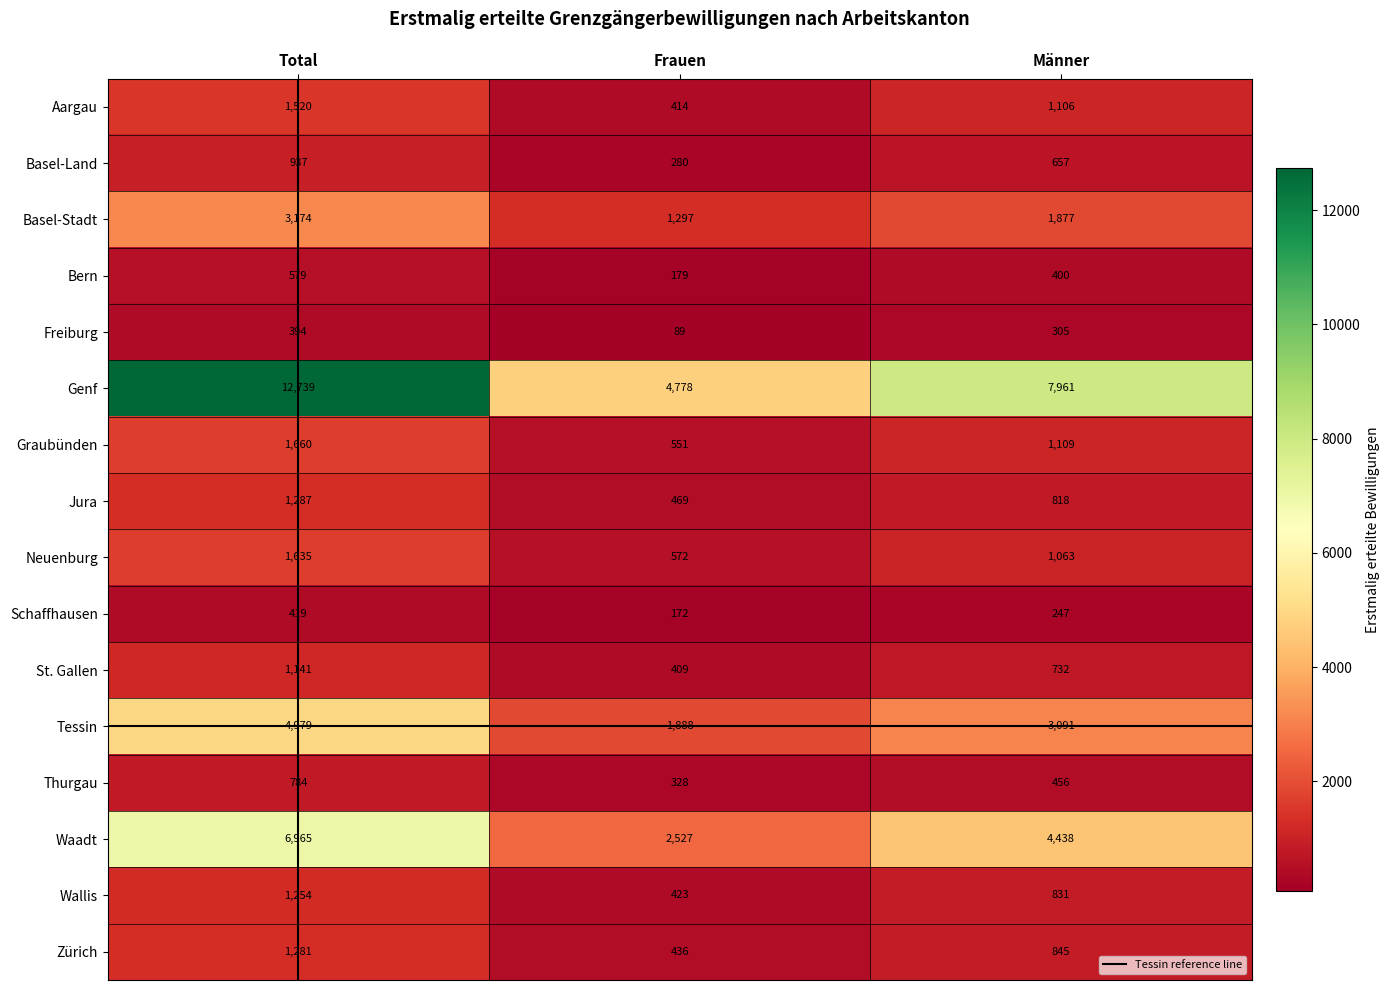

List the series in order of their peak value, highest first.

Genf, Waadt, Tessin, Basel-Stadt, Graubünden, Neuenburg, Aargau, Jura, Zürich, Wallis, St. Gallen, Basel-Land, Thurgau, Bern, Schaffhausen, Freiburg